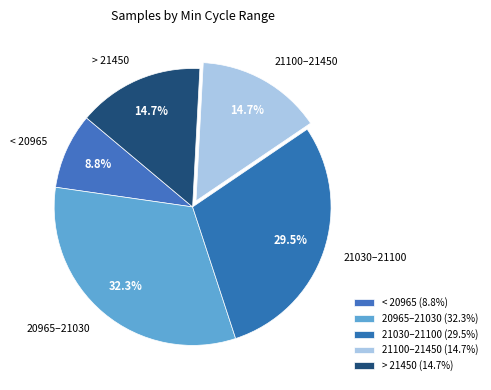

Is 21100–21450 the majority of the pie?

No